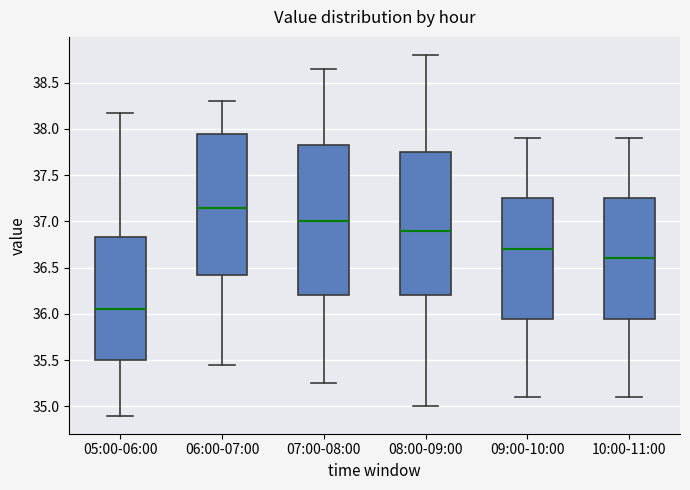

Comparing the boxes themselves (not the whiskers), which one is the tallest?

07:00-08:00